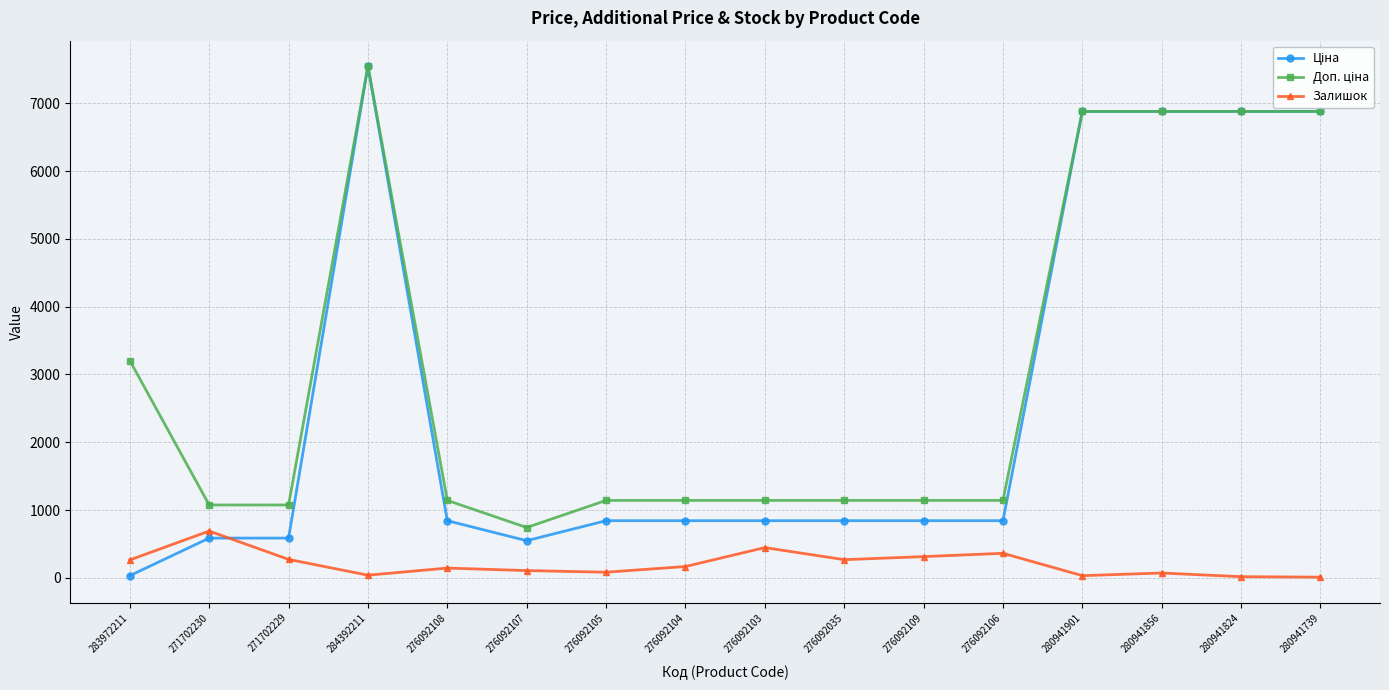

How many data points does each series have?

16